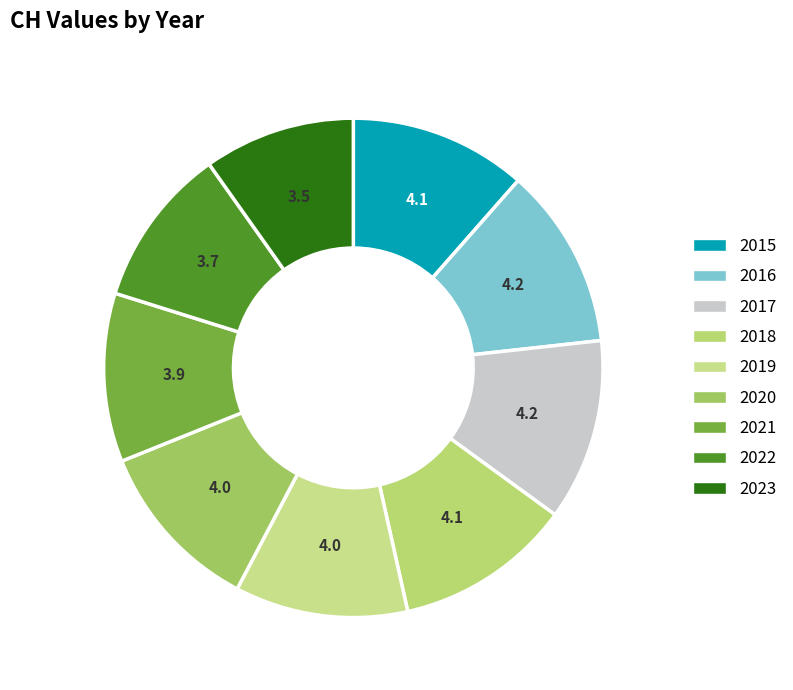

Do 2021 and 2018 together represent more than half of the pie?

No